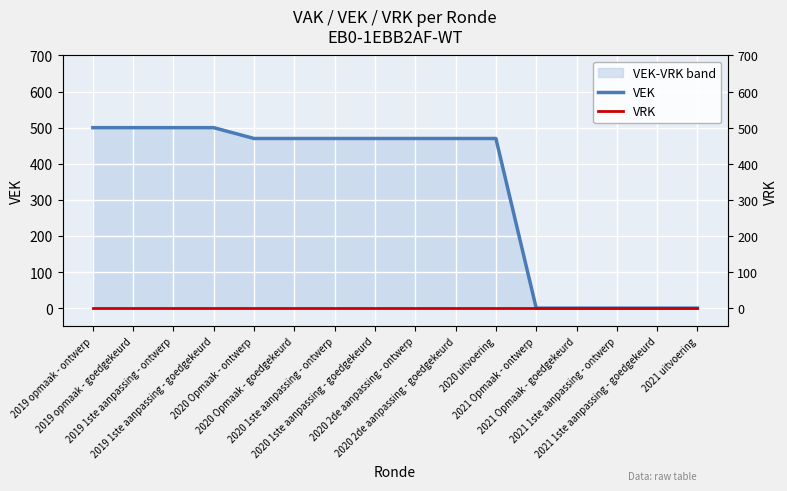

List the series in order of their overall mean, lowest first.

VRK, VEK